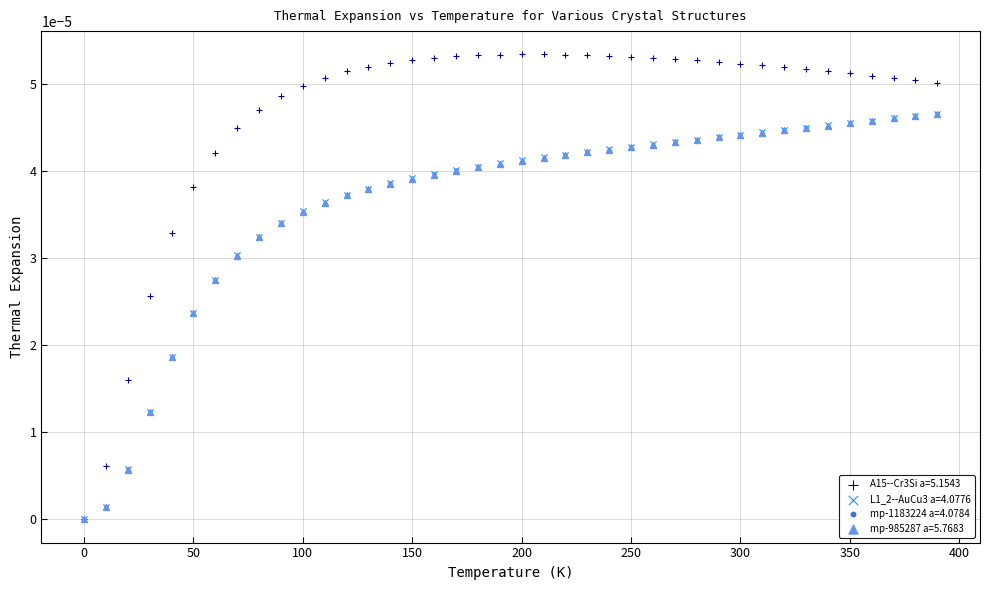

Which series has the largest Y range (max minus min)?

A15--Cr3Si a=5.1543